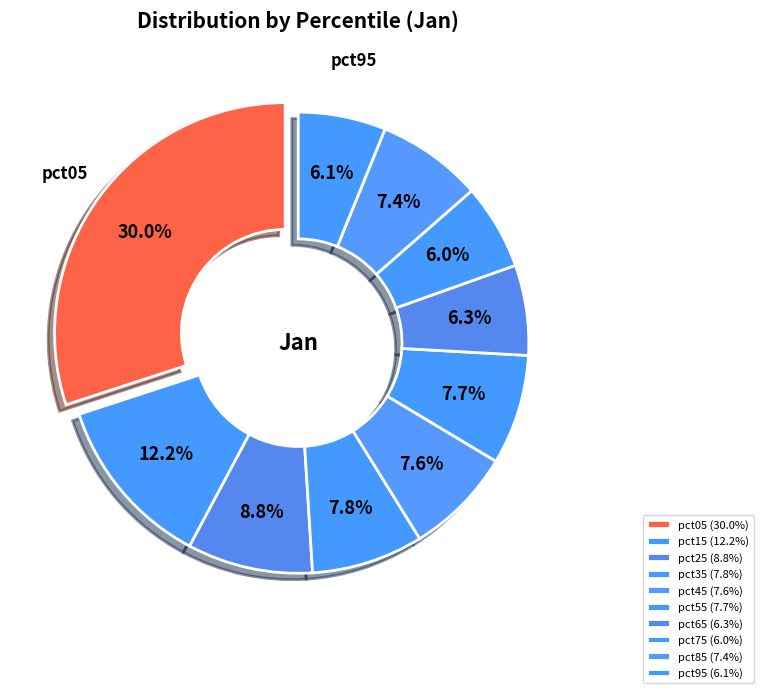

To the nearest percent, what percentage of the pie is pct85?

7%